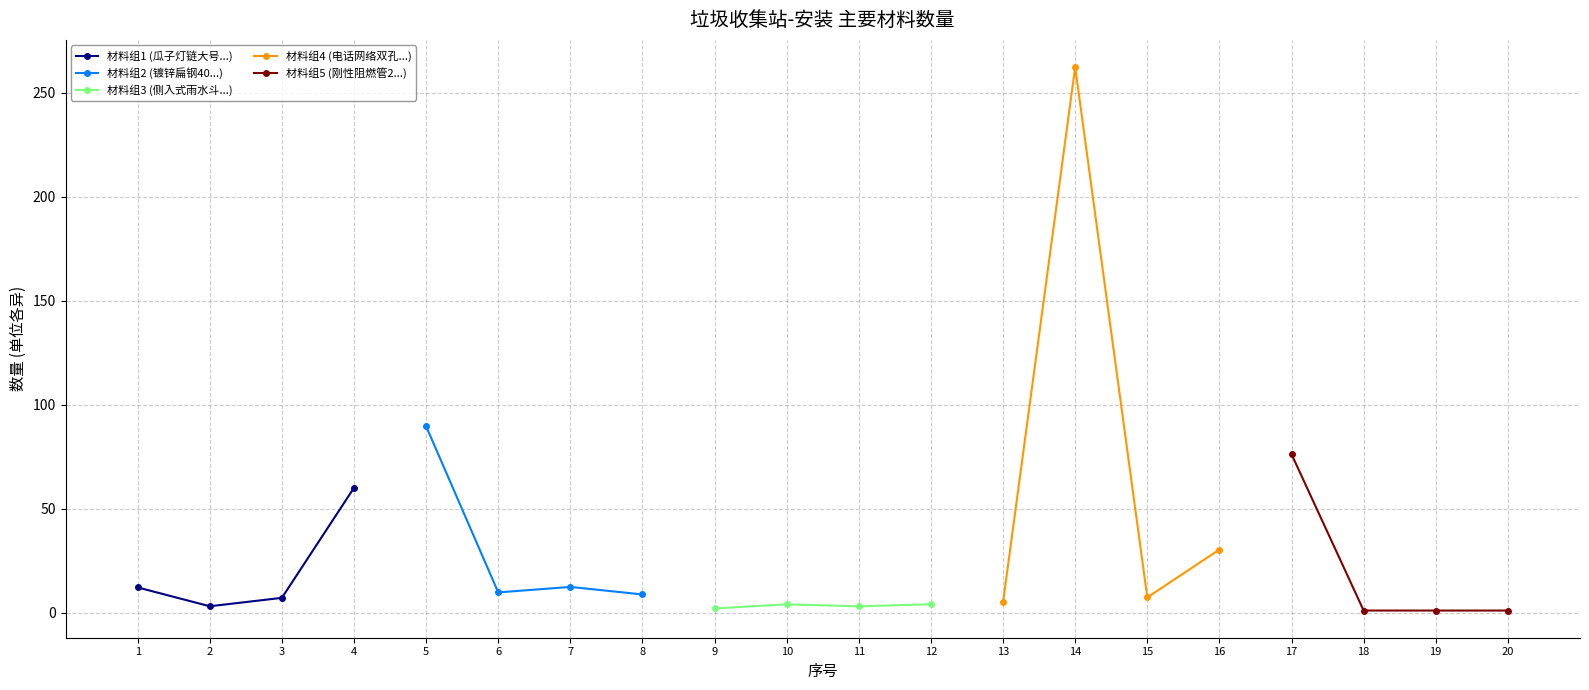

What is the highest value of the 材料组1 (瓜子灯链大号...) series?

60.0